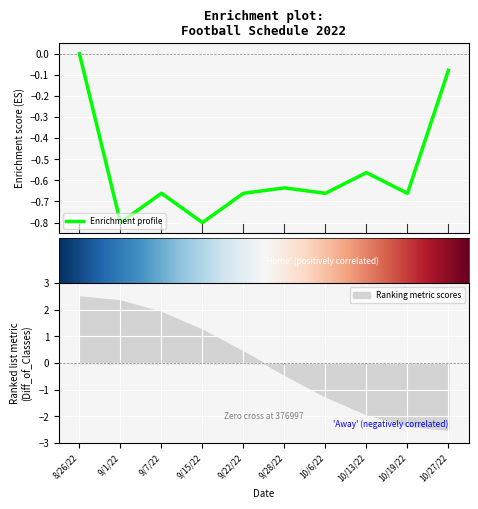

How many interior local peaks (higher than both neighbors) does the data have?

3